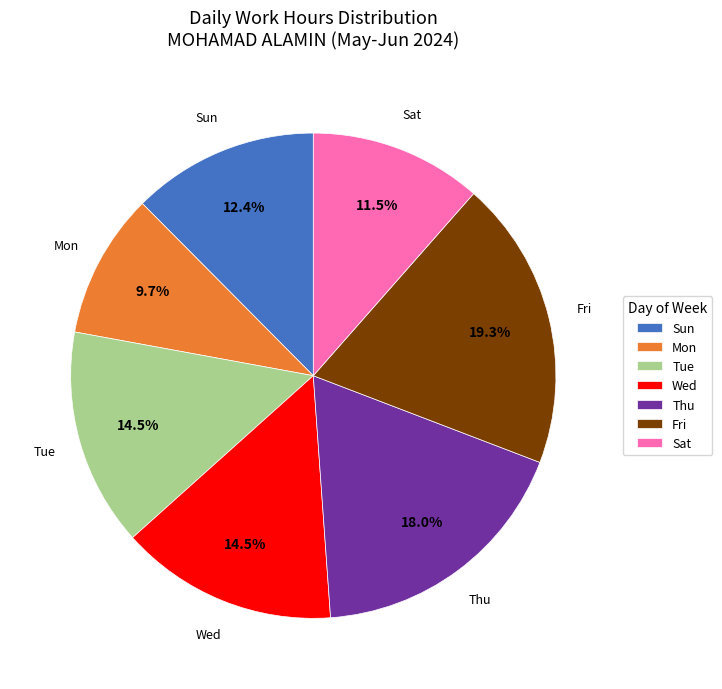

Does any single category account for the majority?

No